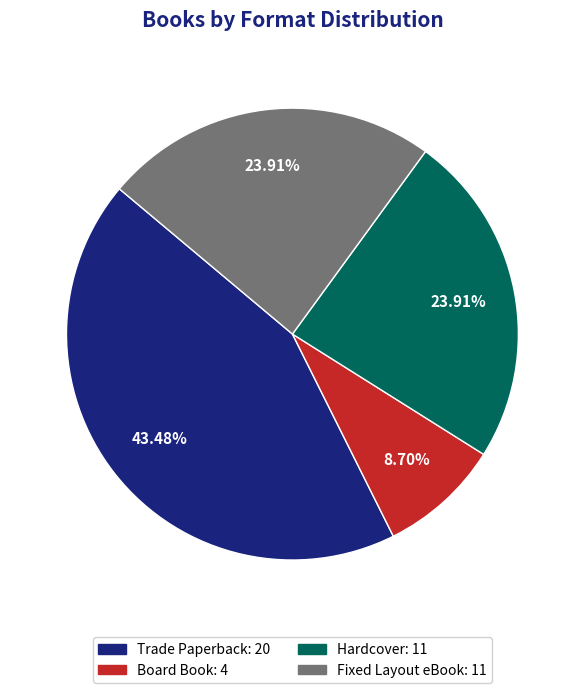

To the nearest percent, what is the difference between the Fixed Layout eBook and Trade Paperback slice percentages?

20%